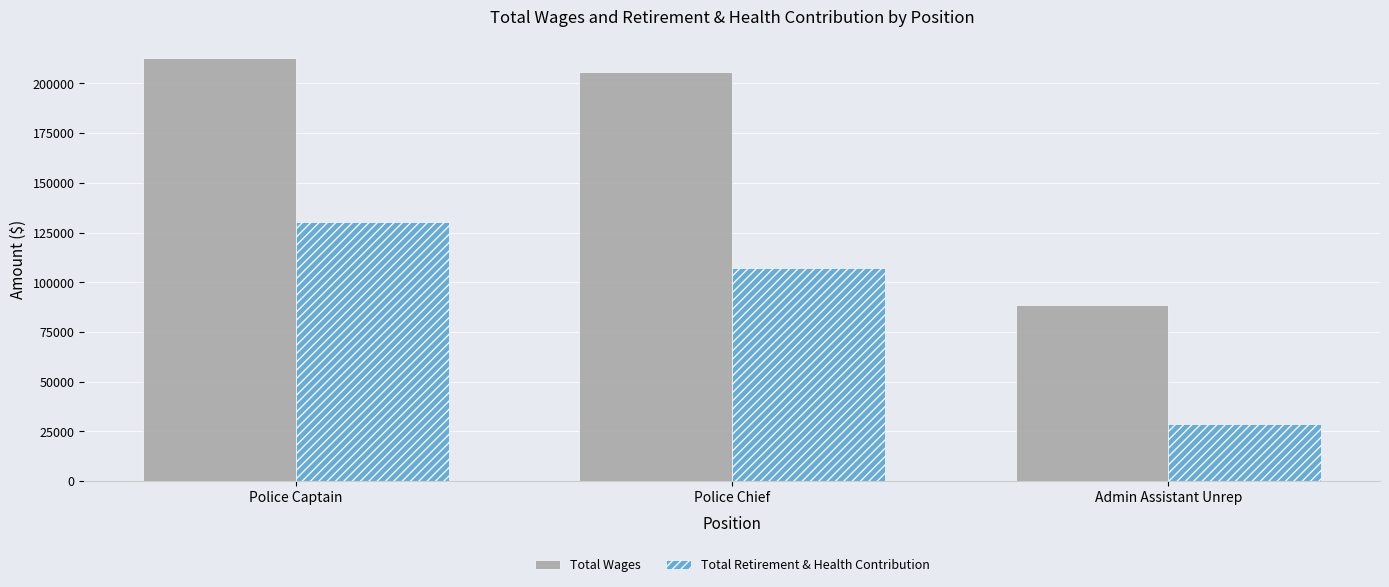

What is the difference between the highest and lowest values at Police Captain?

82636